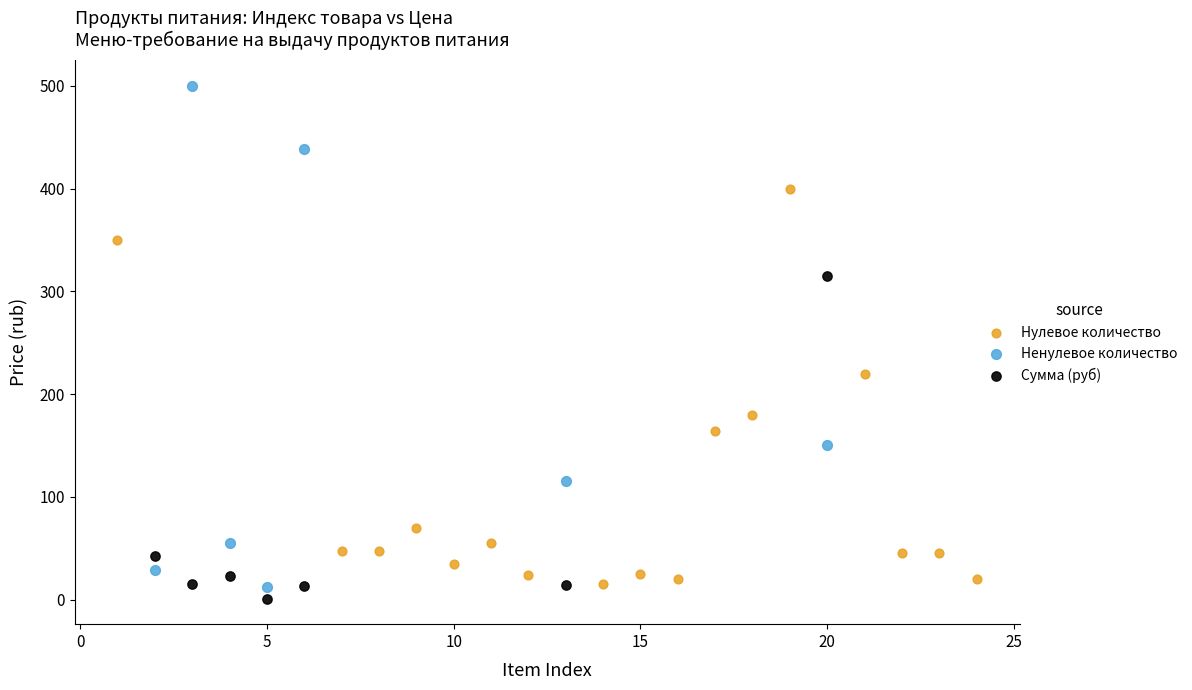

Which series reaches the minimum Y coordinate?

Сумма (руб)